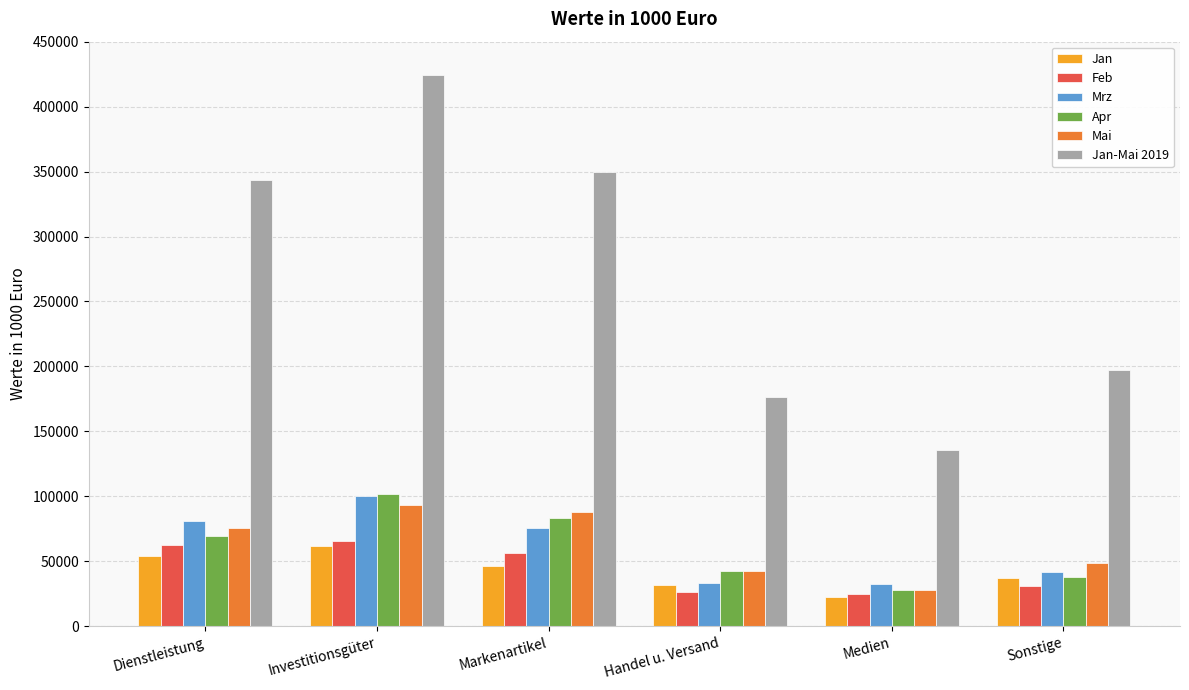

Which series has the widest spread of values?

Jan-Mai 2019